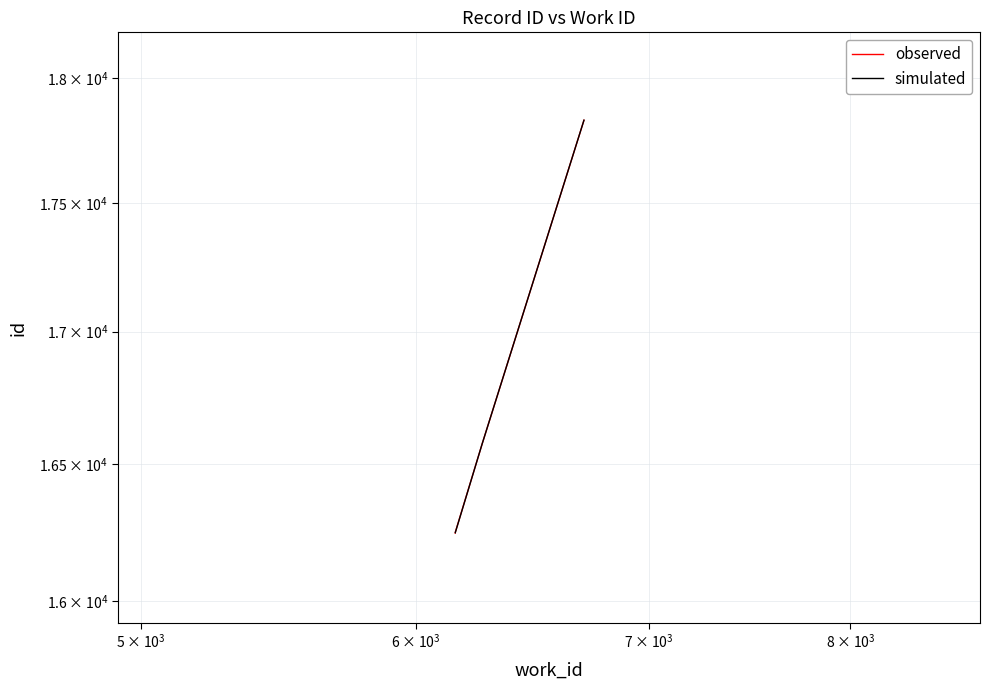

The value at 6158 is 6806. True or false?

False